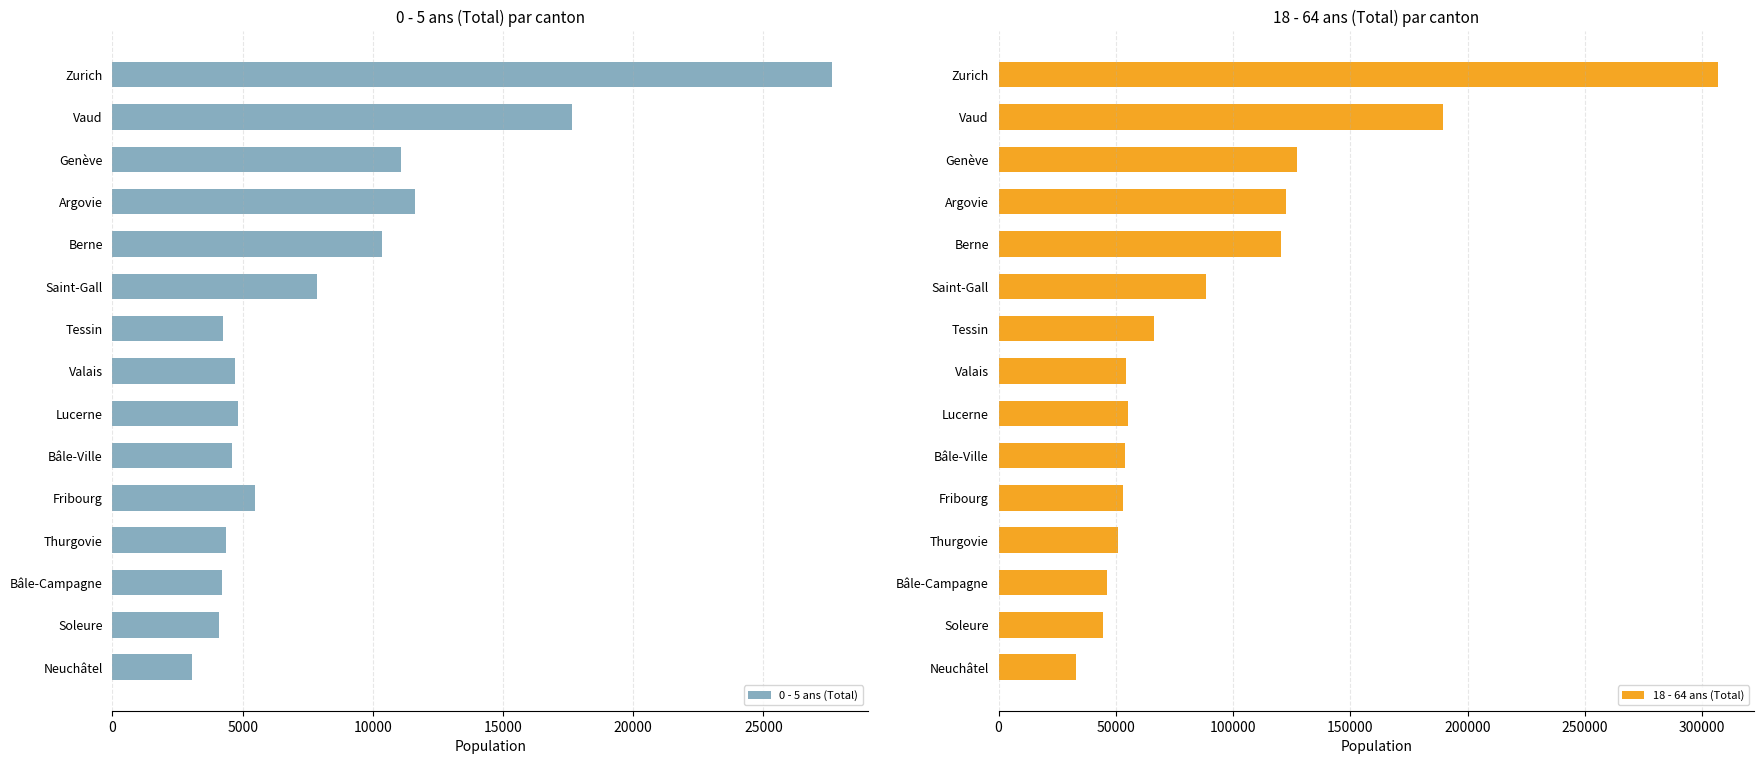

Rank the series by their maximum value, from highest to lowest.

18 - 64 ans (Total), 0 - 5 ans (Total)